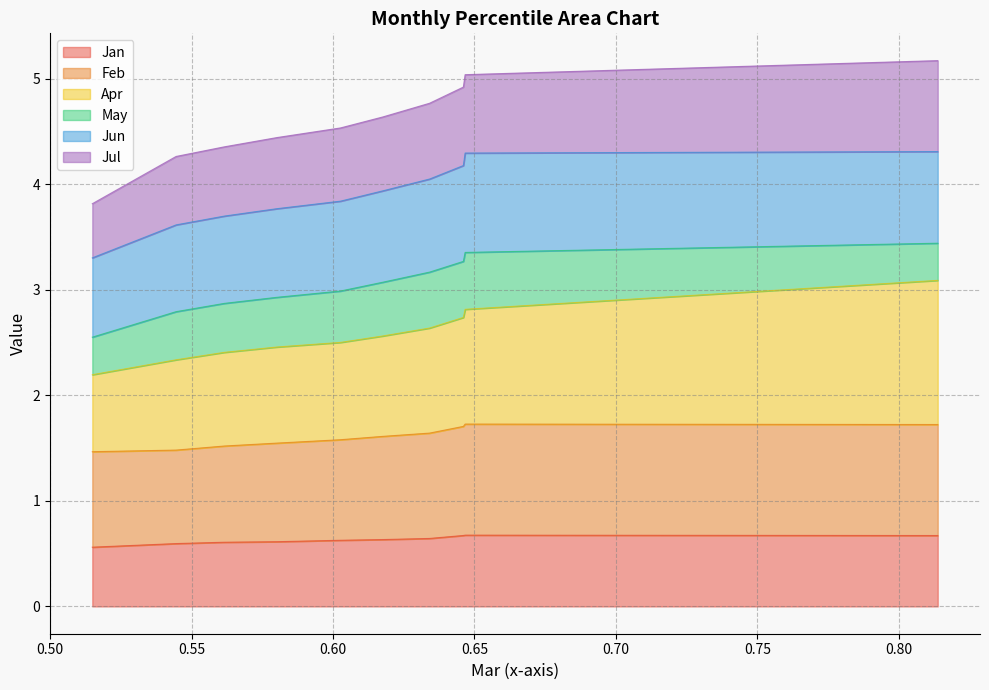

What is the minimum value for Jan?

0.6